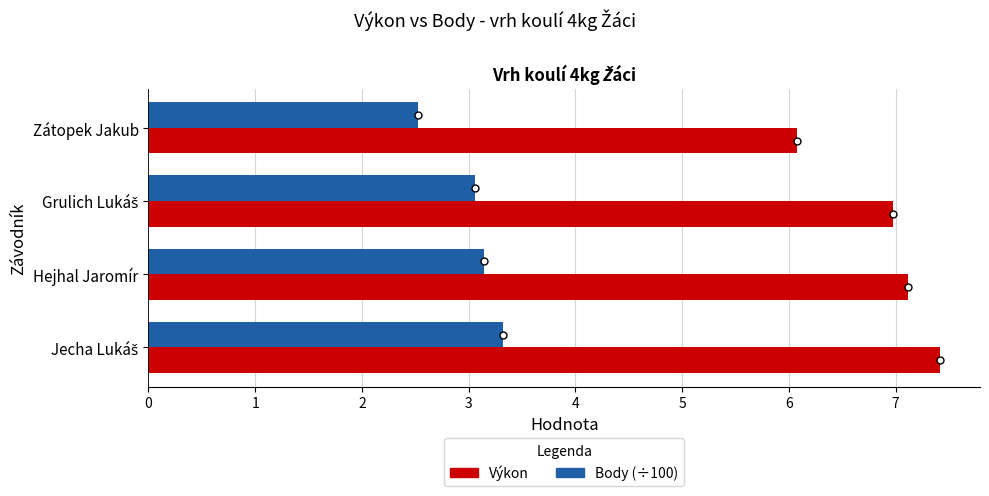

How many data points in Body (÷100) are above 3?

3